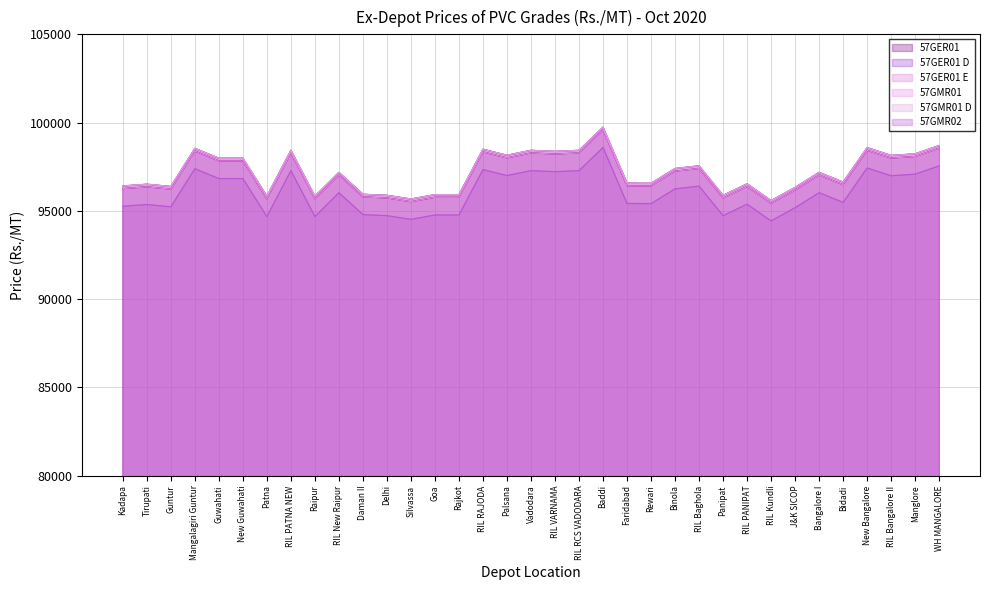

At which category does the chart reach its minimum across all series?

RIL Kundli